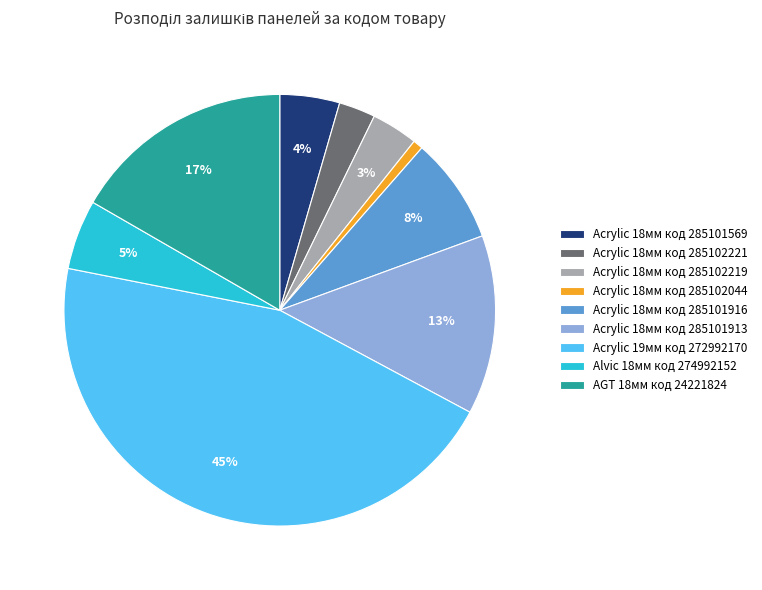

To the nearest percent, what is the difference between the Acrylic 18мм код 285102221 and Alvic 18мм код 274992152 slice percentages?

2%